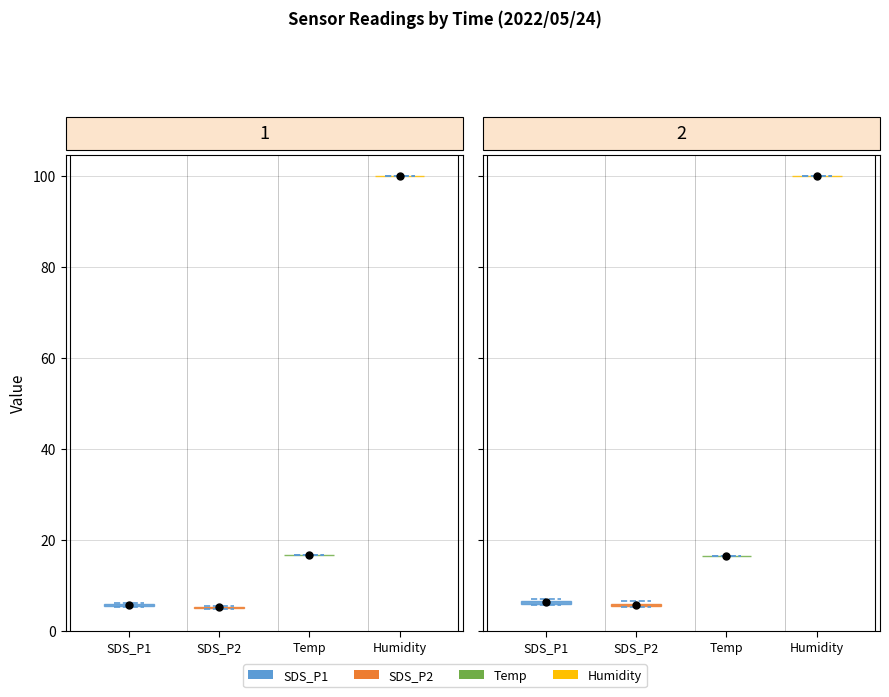

What is the minimum value shown in the chart?

4.8